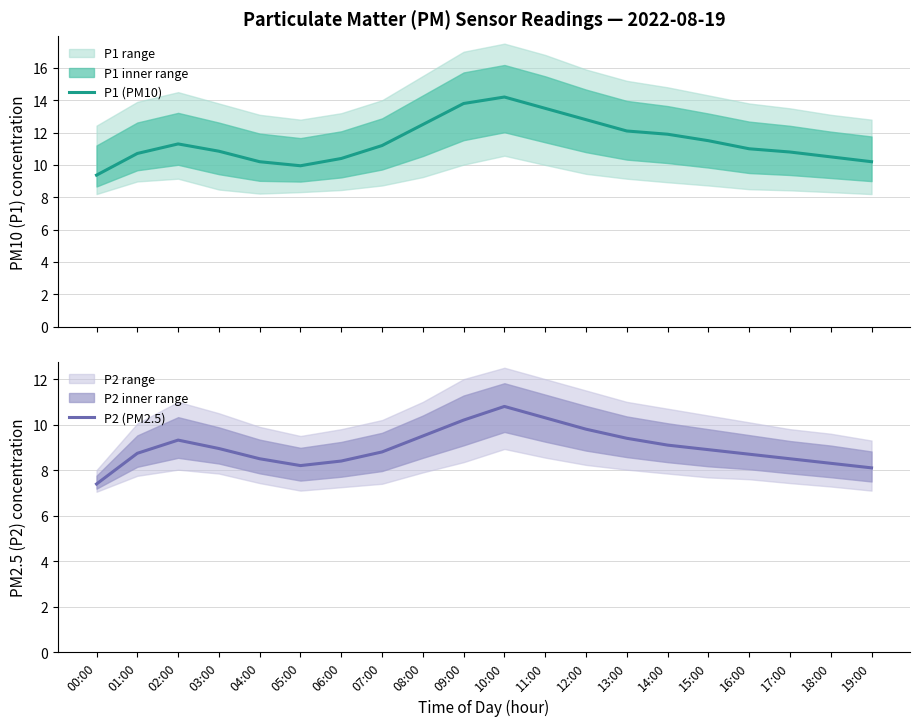

Reading left to right, list all the values displayed in this chart.

P1 (PM10): 9.4	10.7	11.3	10.8	10.2	9.9	10.4	11.2	12.5	13.8	14.2	13.5	12.8	12.1	11.9	11.5	11.0	10.8	10.5	10.2
P2 (PM2.5): 7.4	8.7	9.3	8.9	8.5	8.2	8.4	8.8	9.5	10.2	10.8	10.3	9.8	9.4	9.1	8.9	8.7	8.5	8.3	8.1